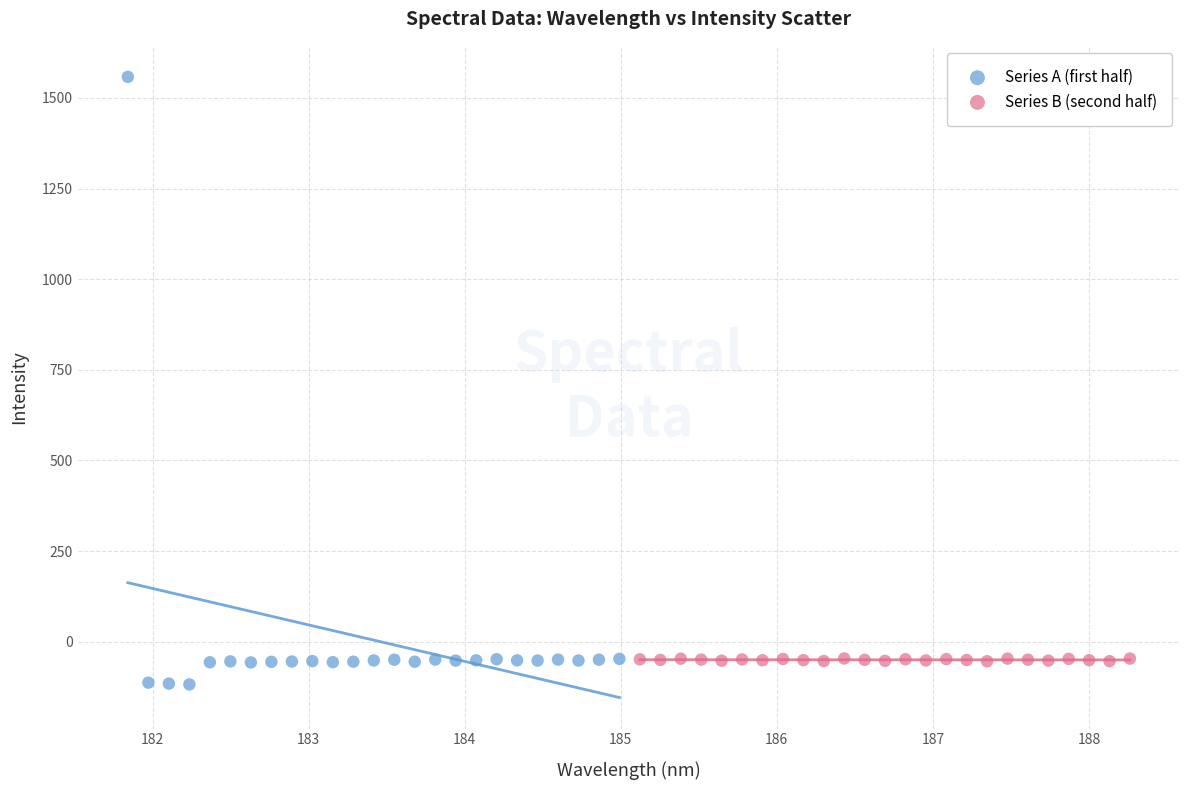

Which series contains the highest Y value?

Series A (first half)